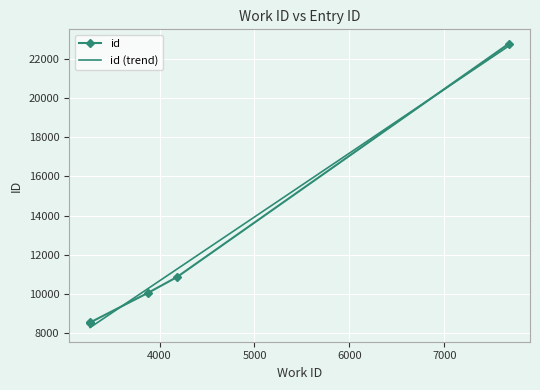

Reading right to left, extract all data points from this chart.

7682=22798	4185=10857	3882=10054	3268=8528	3268=8527